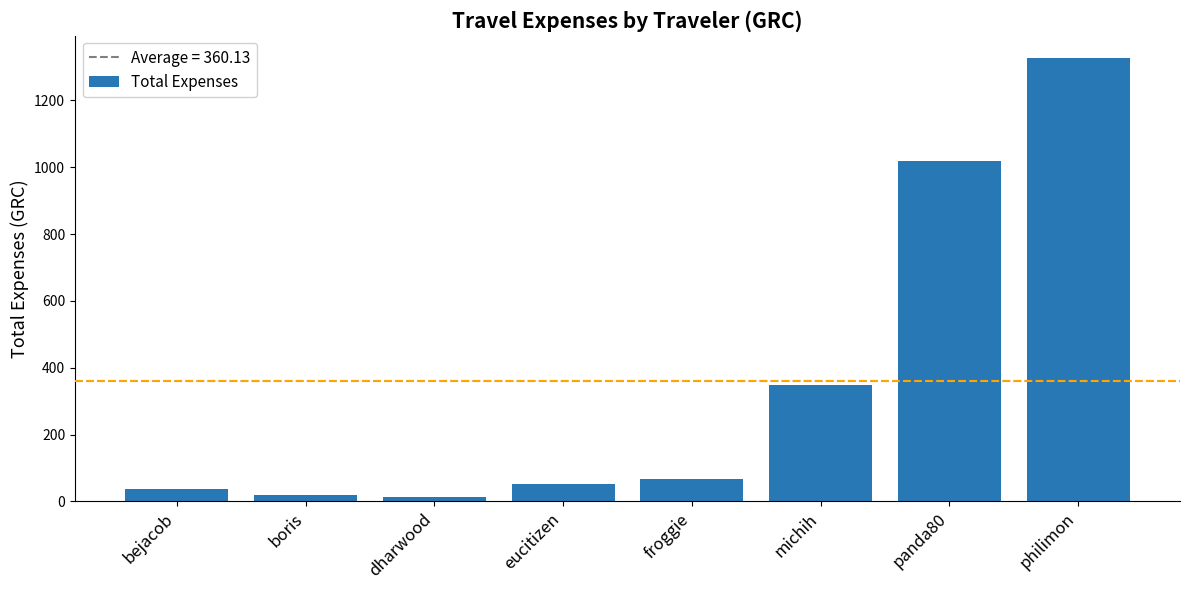

Which category has the highest value across all series?

philimon